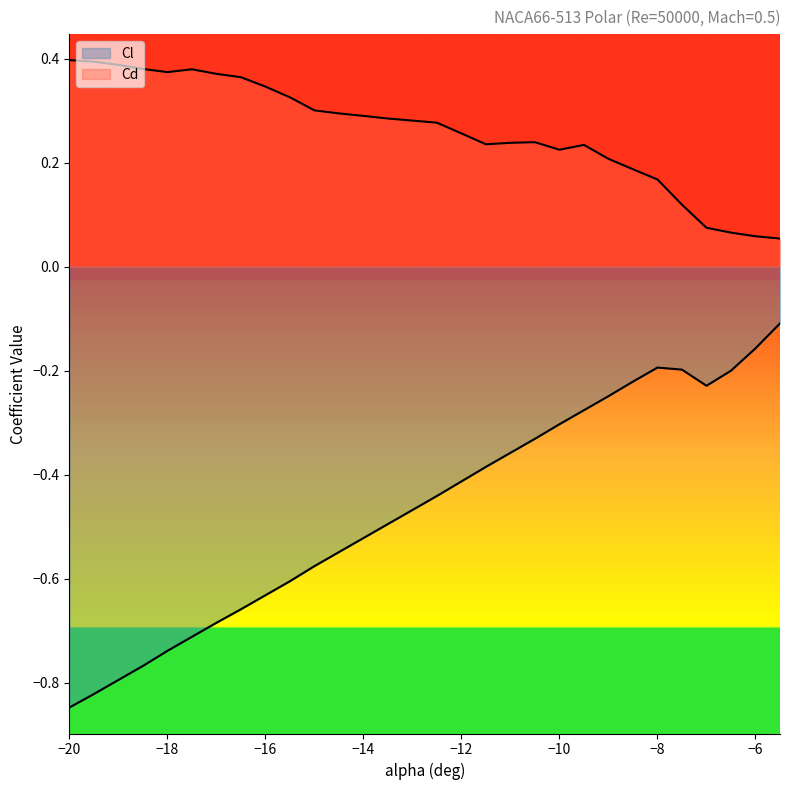

What is the difference between the highest and lowest values at -16.0?

1.0